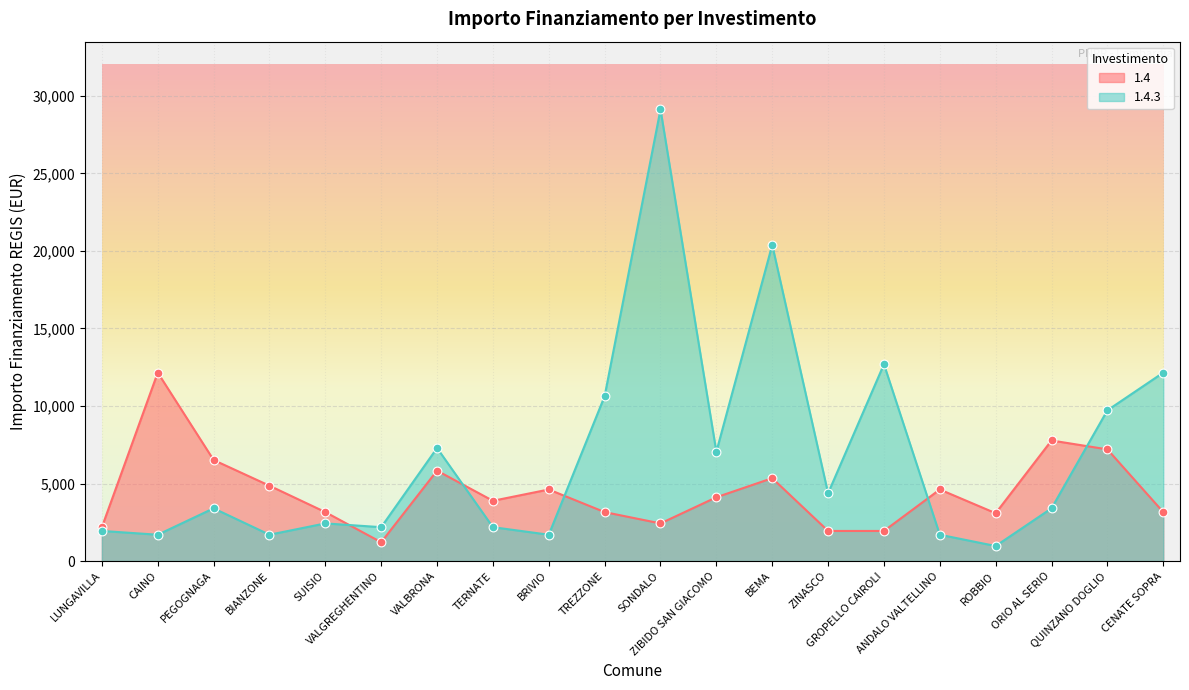

Which series contains the lowest Y value?

1.4.3